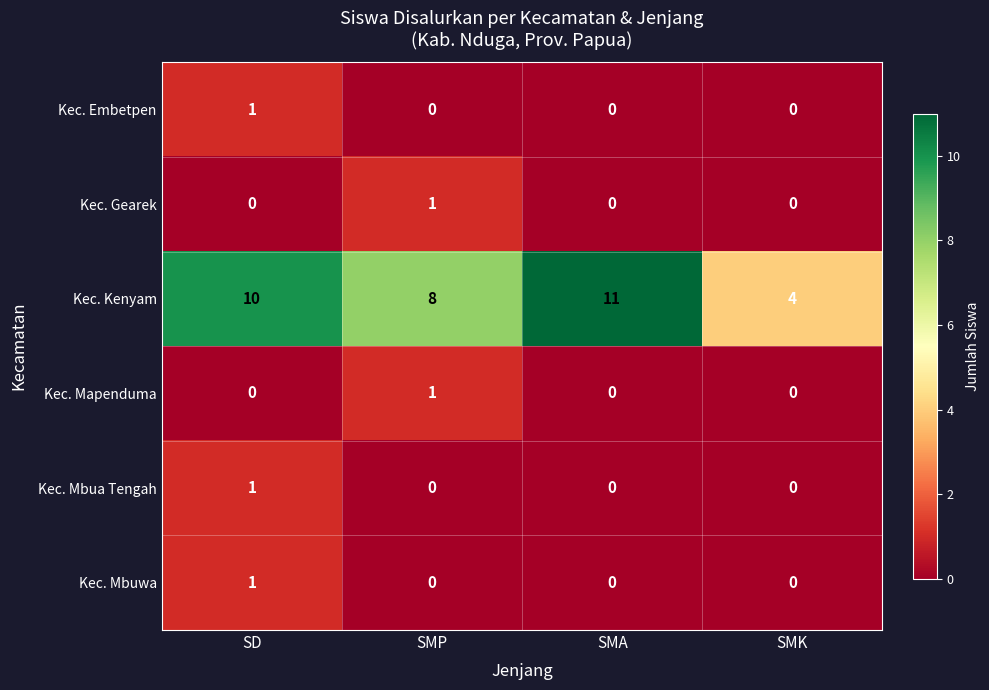

Reading left to right, list all the values displayed in this chart.

Kec. Embetpen: SD=1	SMP=0	SMA=0	SMK=0
Kec. Gearek: SD=0	SMP=1	SMA=0	SMK=0
Kec. Kenyam: SD=10	SMP=8	SMA=11	SMK=4
Kec. Mapenduma: SD=0	SMP=1	SMA=0	SMK=0
Kec. Mbua Tengah: SD=1	SMP=0	SMA=0	SMK=0
Kec. Mbuwa: SD=1	SMP=0	SMA=0	SMK=0